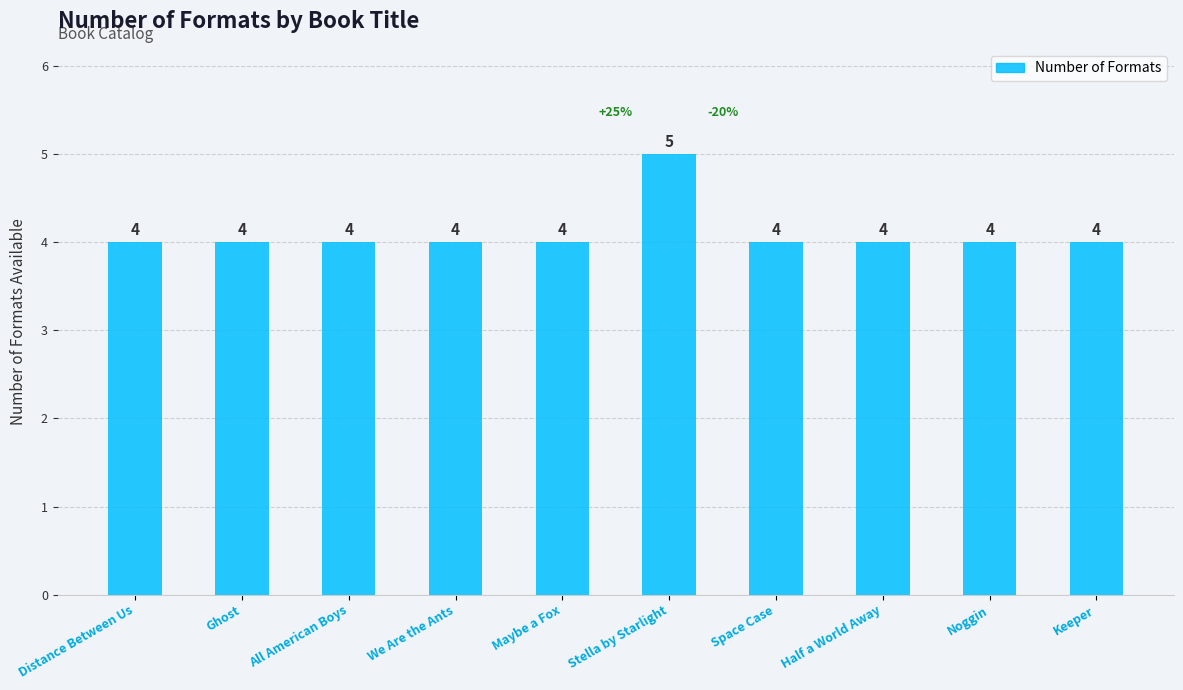

What position from the left is Noggin?

9